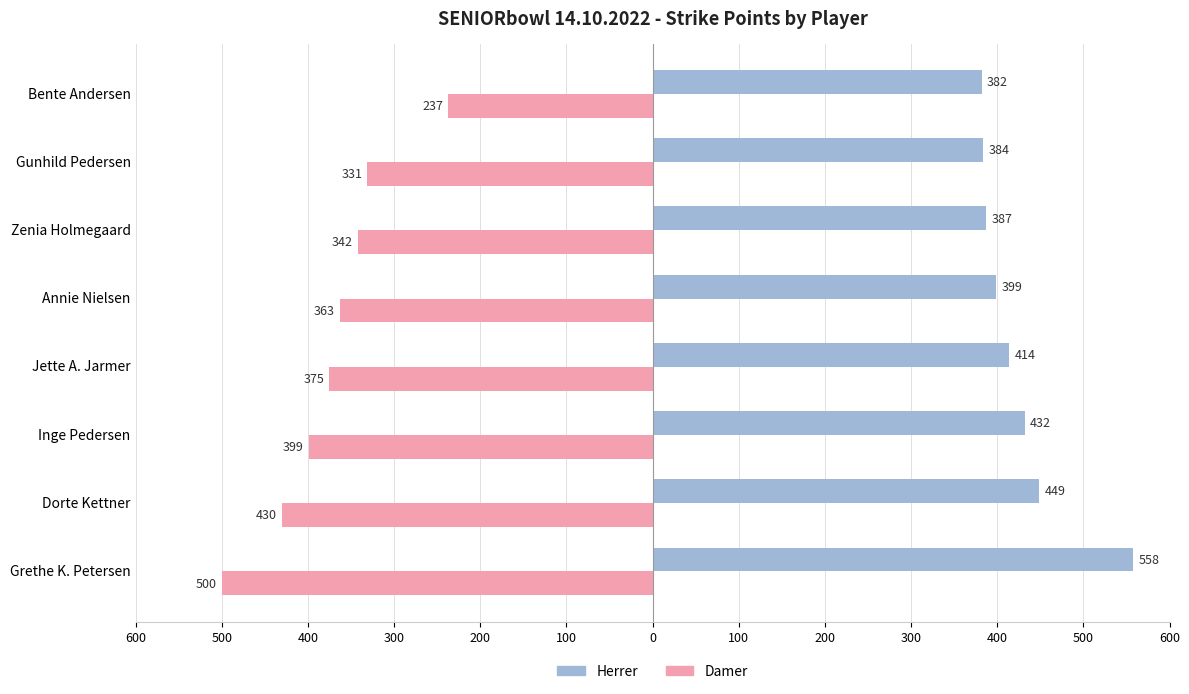

Rank the series by their maximum value, from lowest to highest.

Damer, Herrer